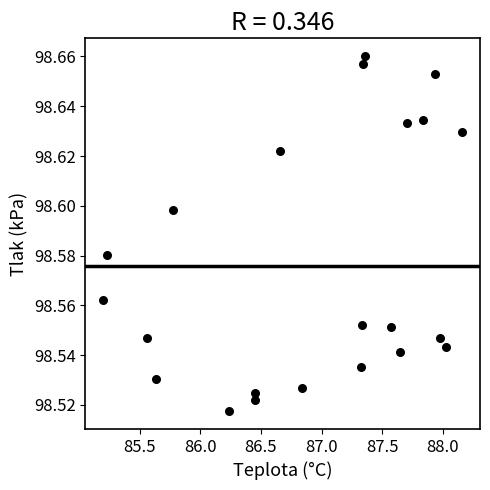

What is the range of X values (max minus min)?

3.0